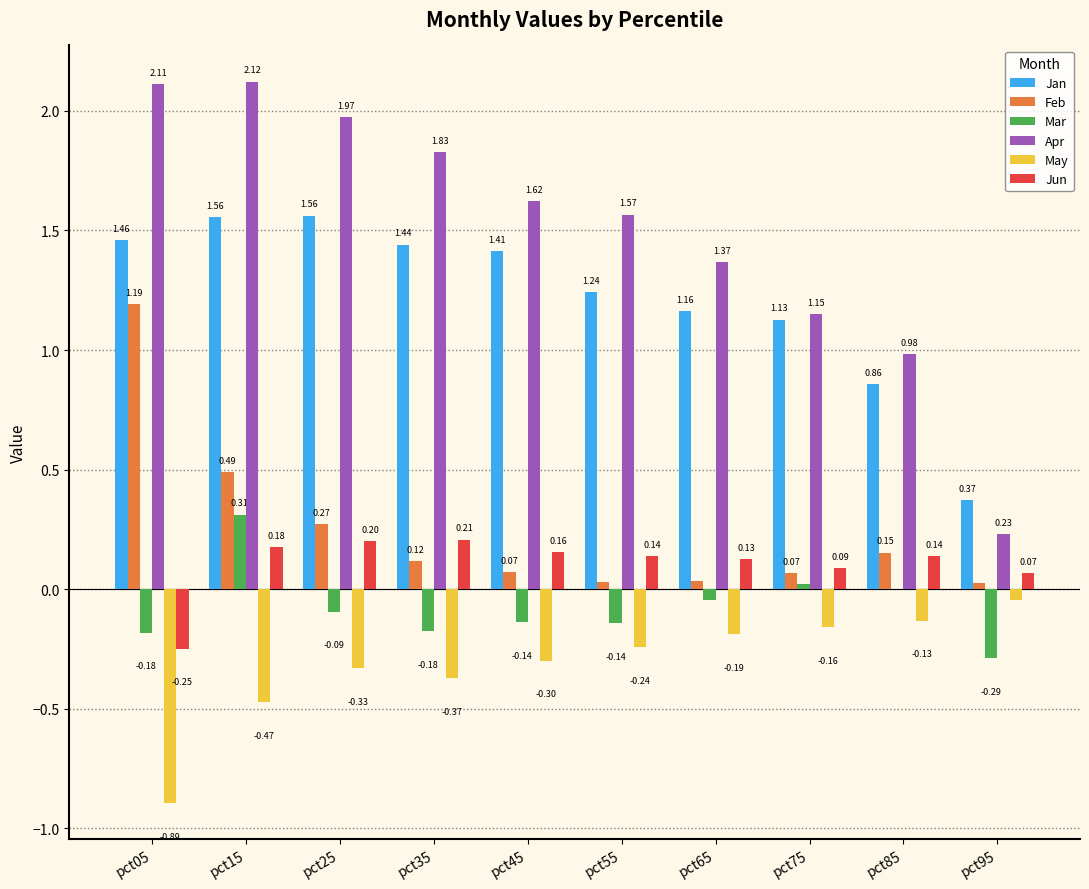

Between pct15 and pct85, which series saw the biggest shift?

Apr